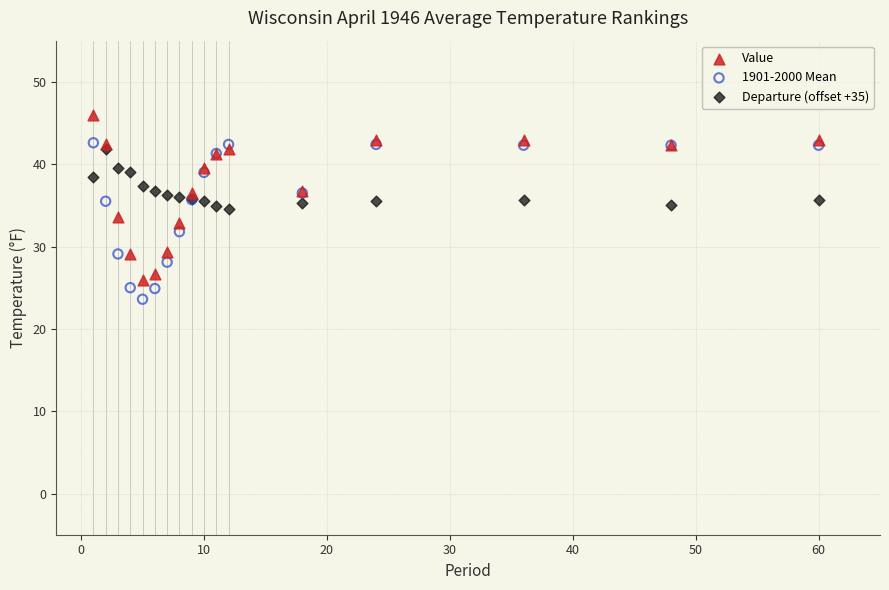

What are all the series names shown in the legend?

Value, 1901-2000 Mean, Departure (offset +35)